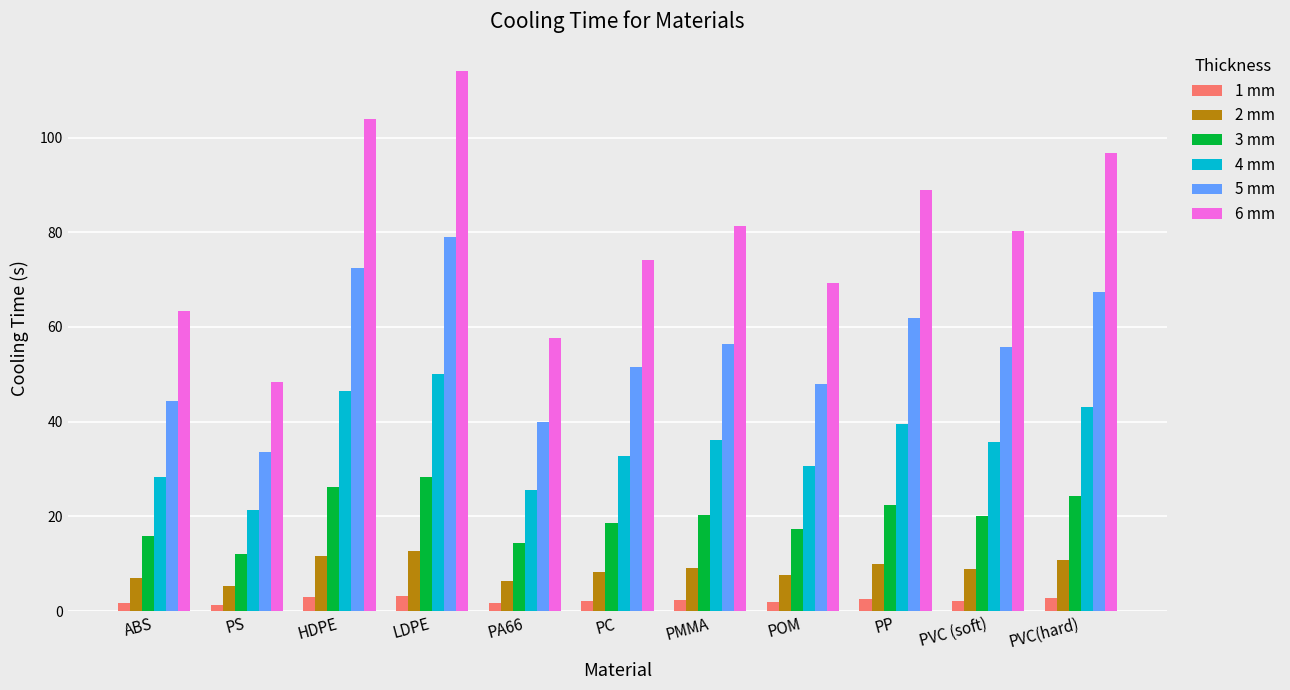

Rank the series by their maximum value, from highest to lowest.

6 mm, 5 mm, 4 mm, 3 mm, 2 mm, 1 mm